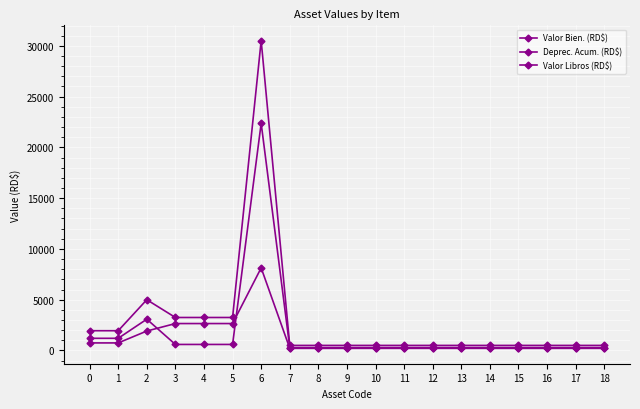

List the series in order of their peak value, lowest first.

Deprec. Acum. (RD$), Valor Libros (RD$), Valor Bien. (RD$)